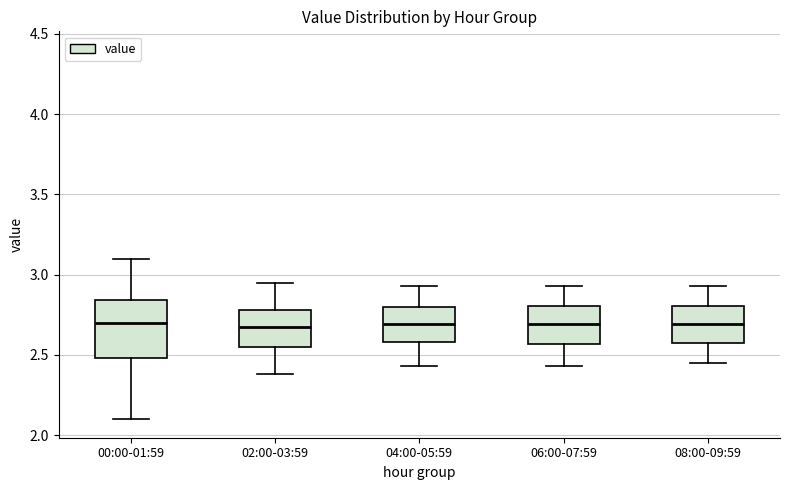

Reading left to right, transcribe this box plot: for each box, give where its median line is, the range the box spans, and where its two whiskers end, as read against the y-axis. The values are not printed on the chart, so give them approximately, as read against the axis.

00:00-01:59: median 2.70, box 2.50 to 2.85, whiskers 2.10 to 3.10
02:00-03:59: median 2.70, box 2.55 to 2.80, whiskers 2.40 to 2.95
04:00-05:59: median 2.70, box 2.60 to 2.80, whiskers 2.45 to 2.95
06:00-07:59: median 2.70, box 2.55 to 2.80, whiskers 2.45 to 2.95
08:00-09:59: median 2.70, box 2.60 to 2.80, whiskers 2.45 to 2.95